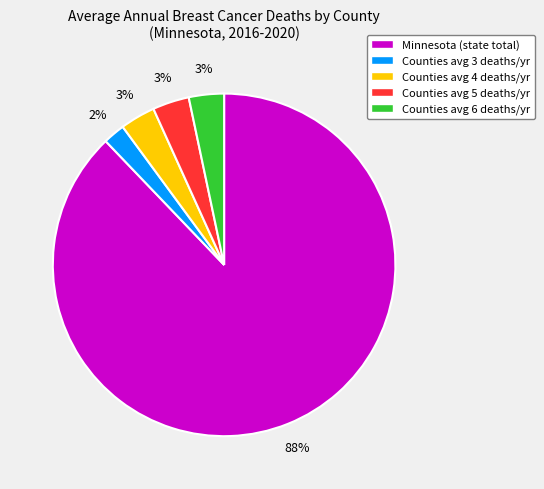

Which slice is the smallest?

Counties avg 3 deaths/yr